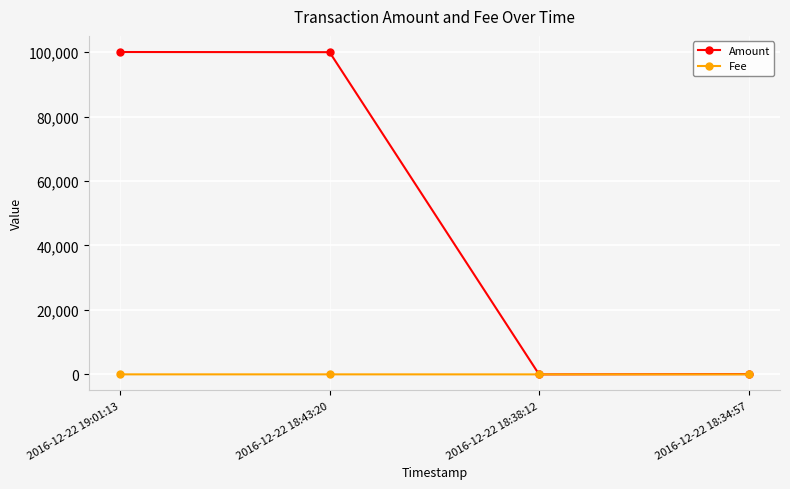

What is the label of the 1st point from the right?

2016-12-22 18:34:57